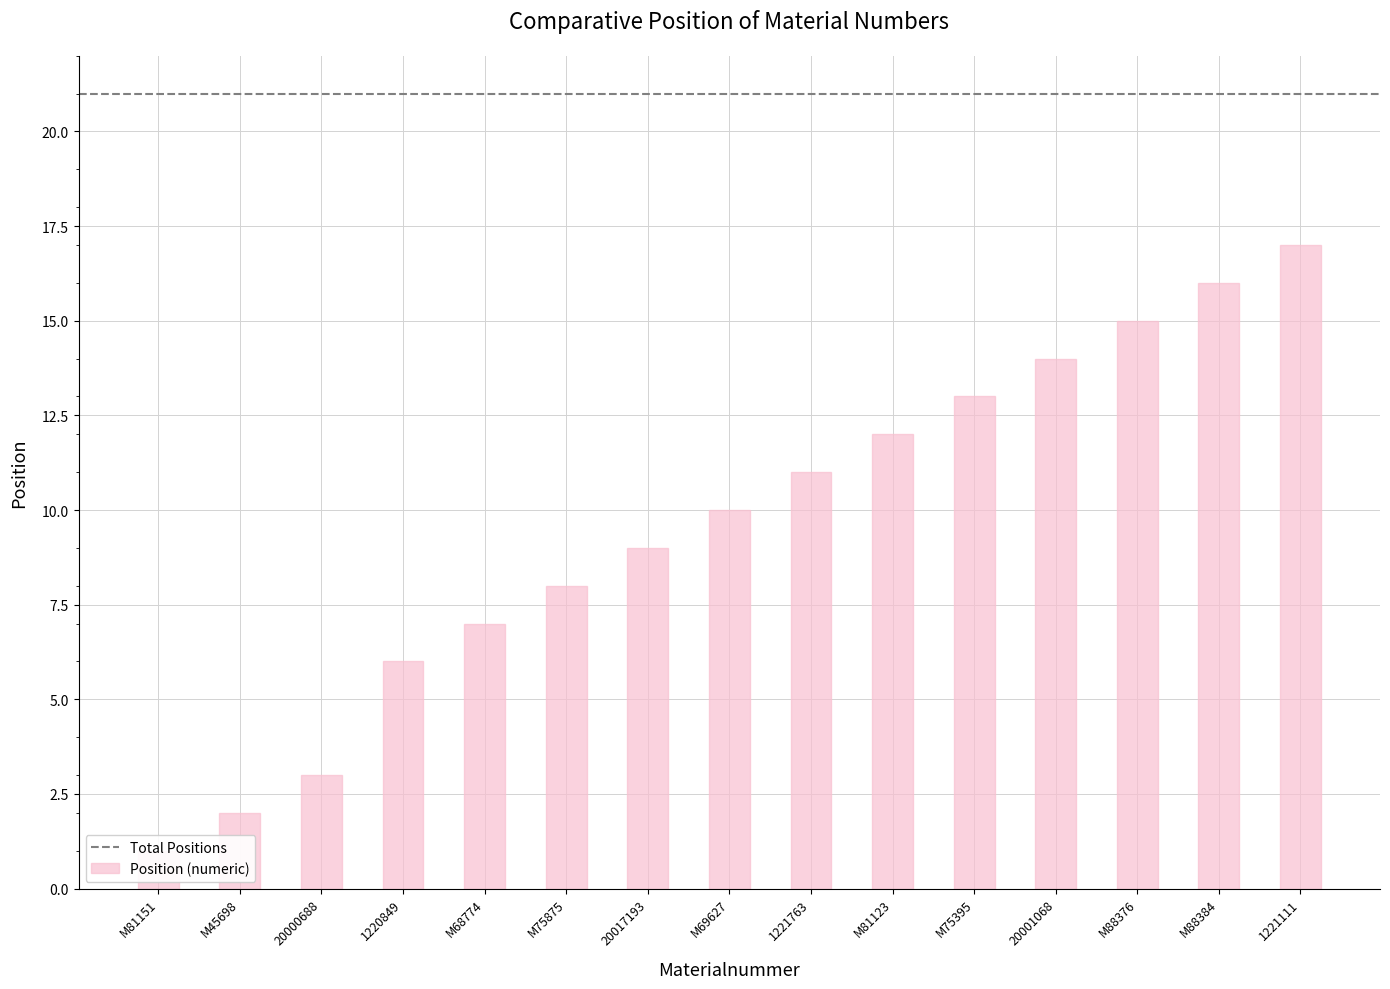

Reading left to right, transcribe all the data shown in this chart.

1	2	3	6	7	8	9	10	11	12	13	14	15	16	17